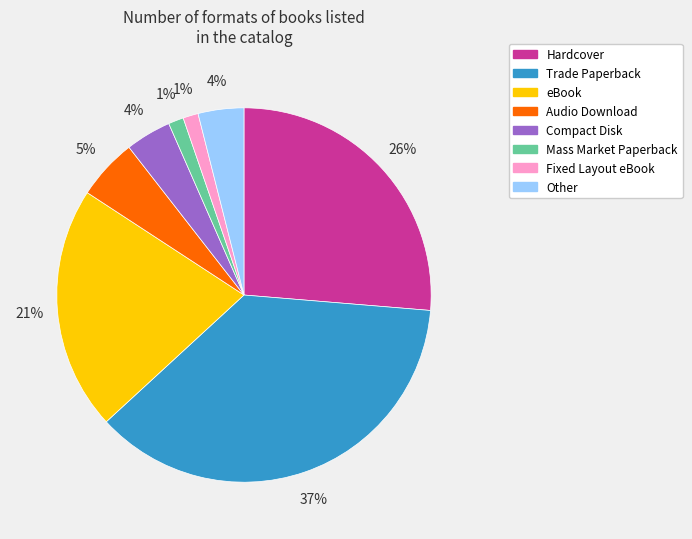

What percentage is the Mass Market Paperback slice, to the nearest percent?

1%